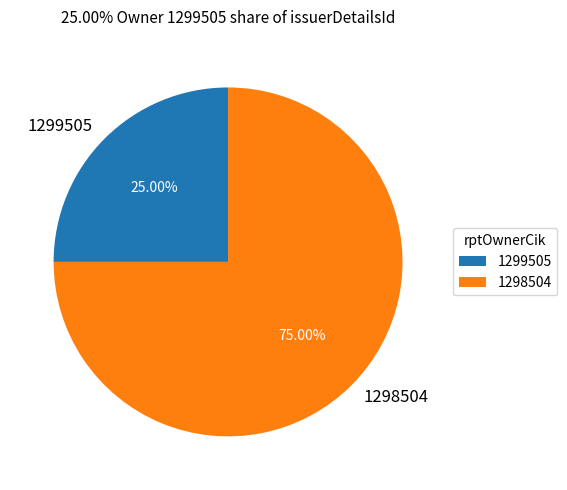

Which category has the biggest portion of the pie?

1298504